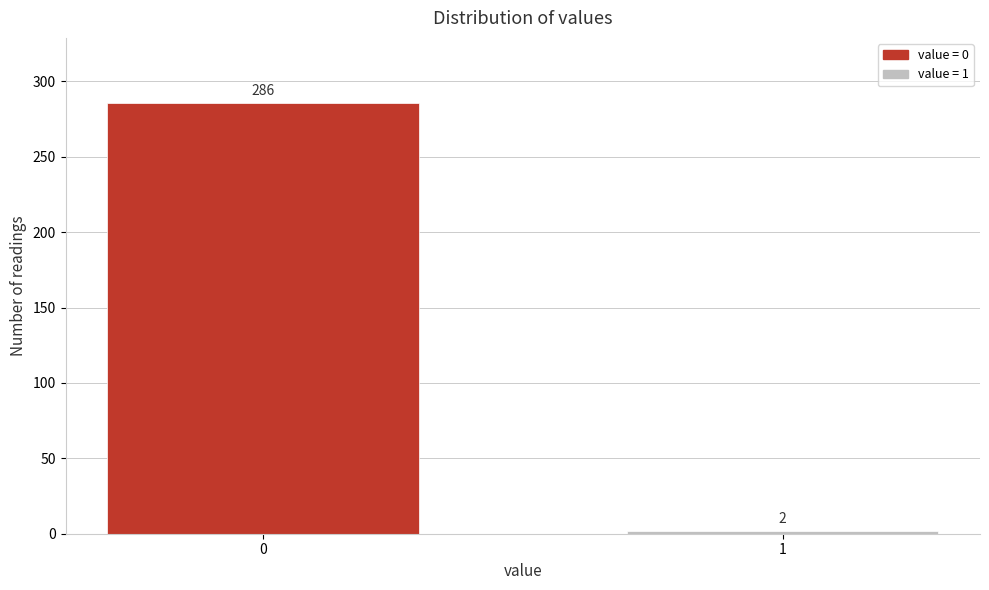

Reading left to right, what are all the values shown in this chart?

0=286	1=2